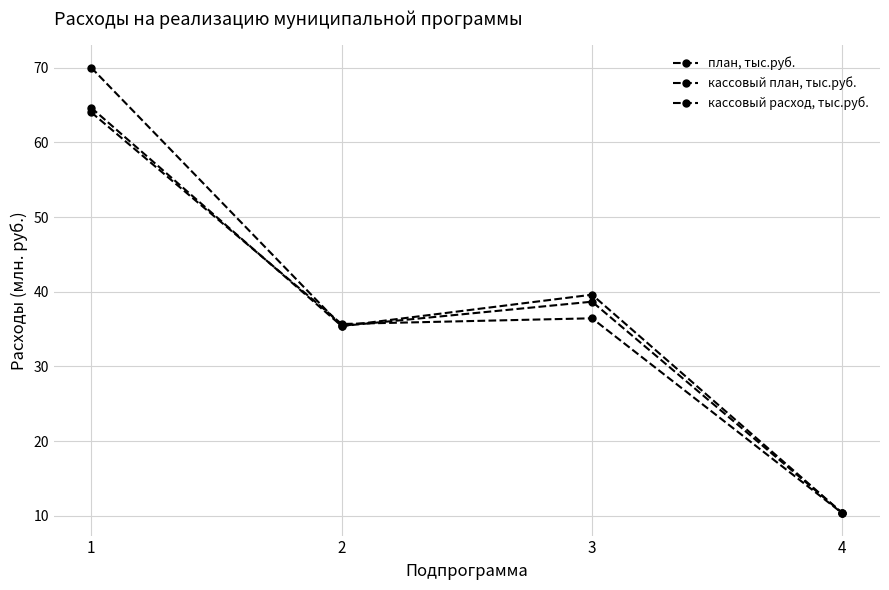

True or false: план, тыс.руб. has a value of 101.7 at 1.

False